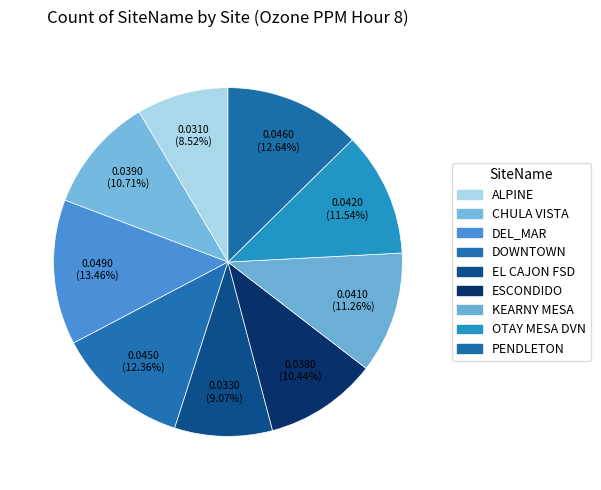

How many segments does this pie chart have?

9